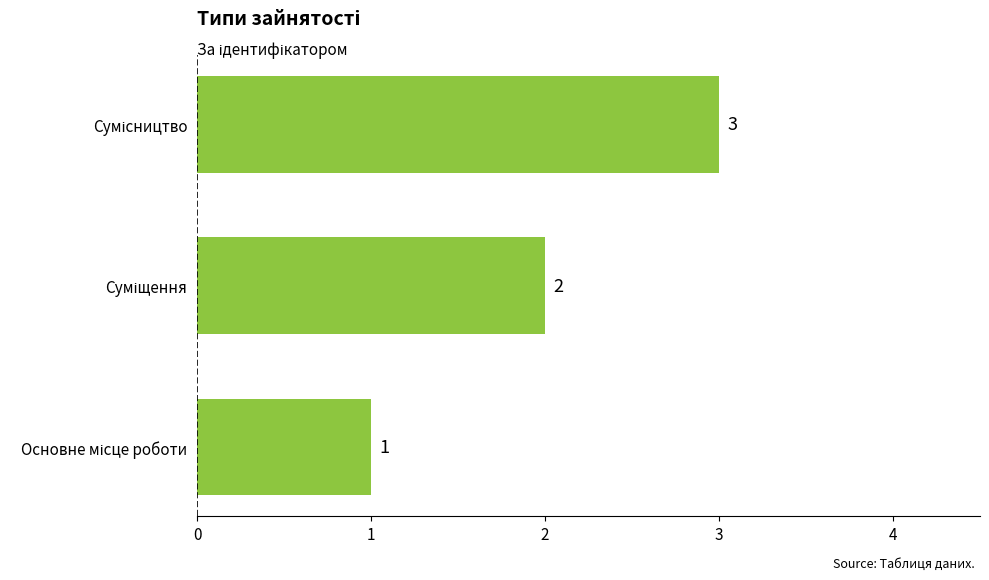

What is the average value?

2